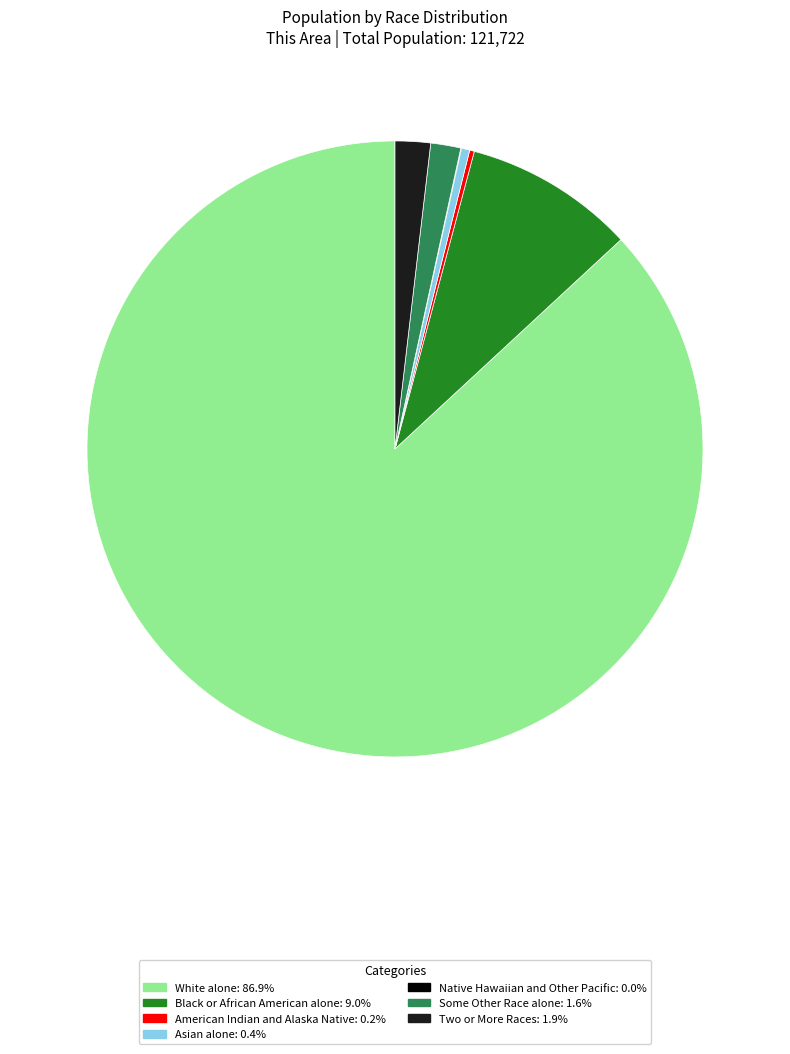

The Asian alone slice represents 0% of the pie. True or false?

True